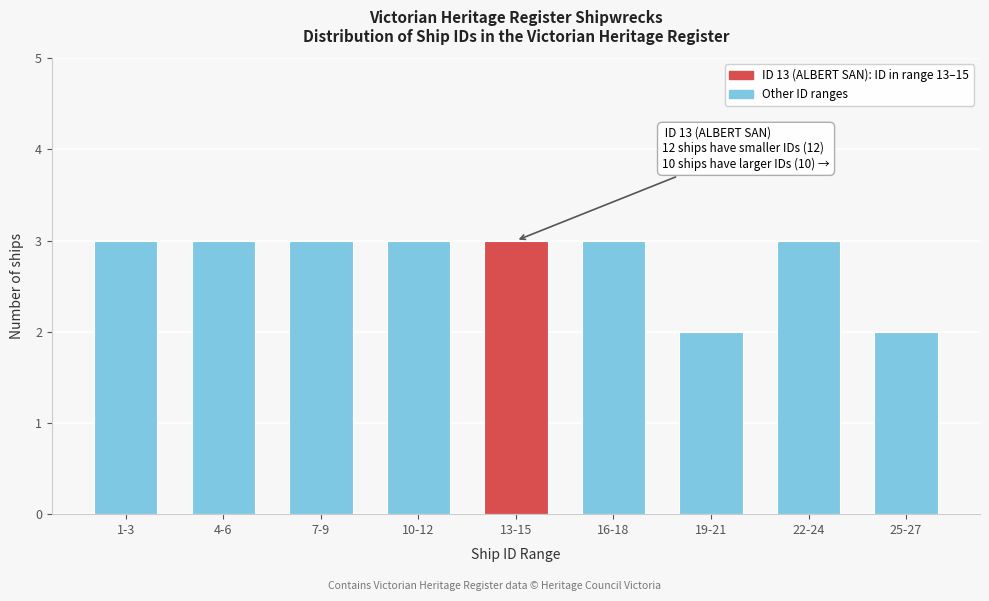

Reading left to right, extract all data points from this chart.

3	3	3	3	3	3	2	3	2